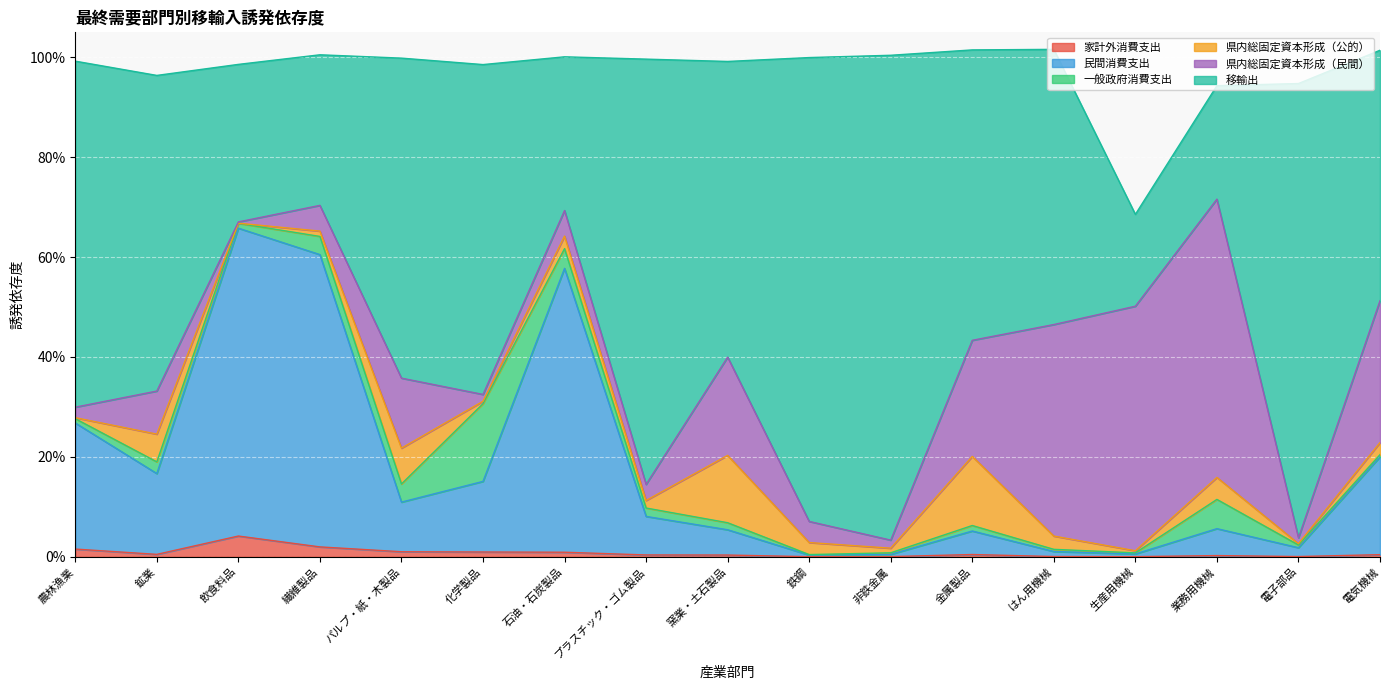

Which series has the largest range (max minus min)?

移輸出